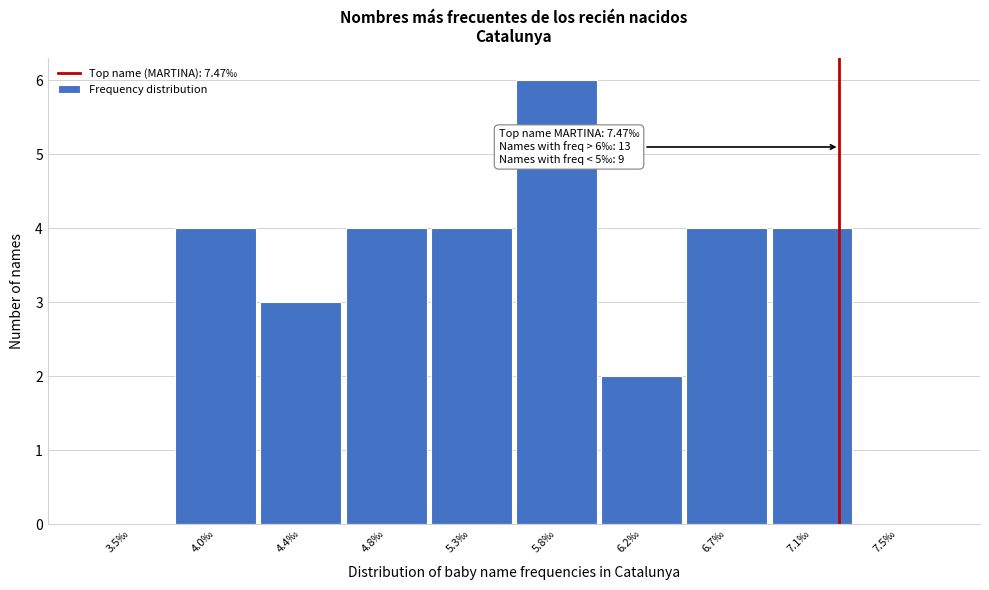

Reading left to right, list all the values displayed in this chart.

3.5‰=0	4.0‰=4	4.4‰=3	4.8‰=4	5.3‰=4	5.8‰=6	6.2‰=2	6.7‰=4	7.1‰=4	7.5‰=0